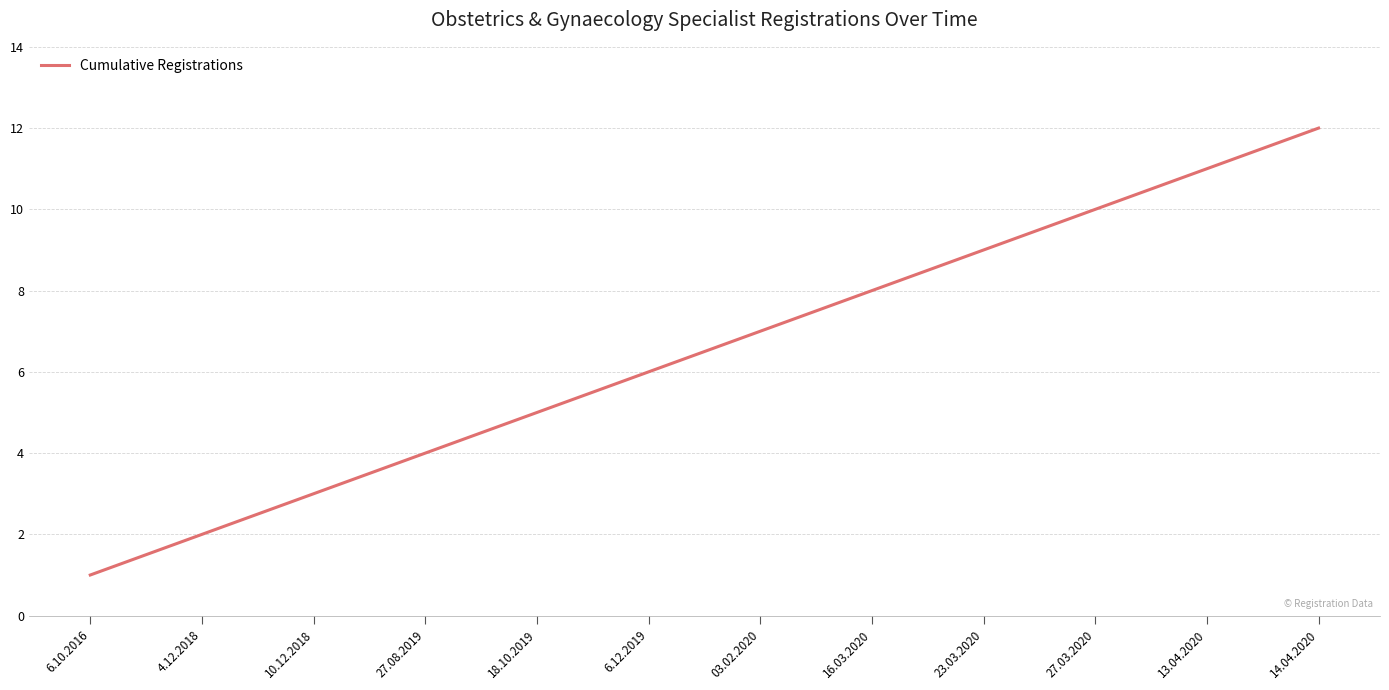

List the labels in order of value, largest first.

14.04.2020, 13.04.2020, 27.03.2020, 23.03.2020, 16.03.2020, 03.02.2020, 6.12.2019, 18.10.2019, 27.08.2019, 10.12.2018, 4.12.2018, 6.10.2016